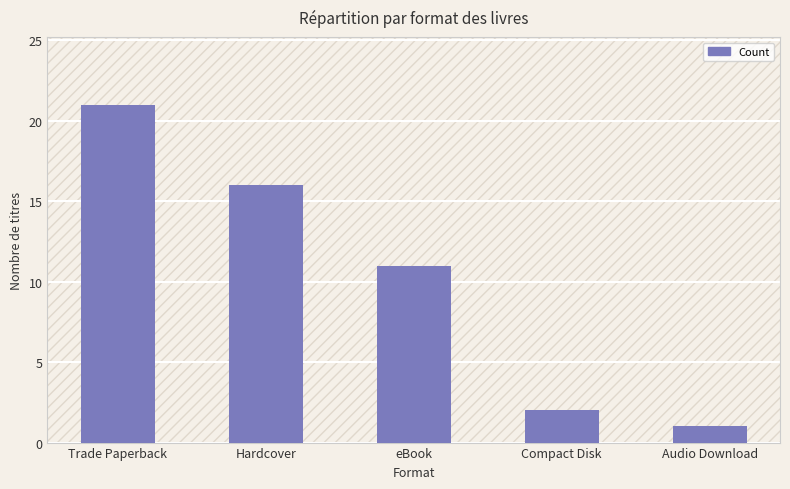

Does the chart contain stacked bars?

No